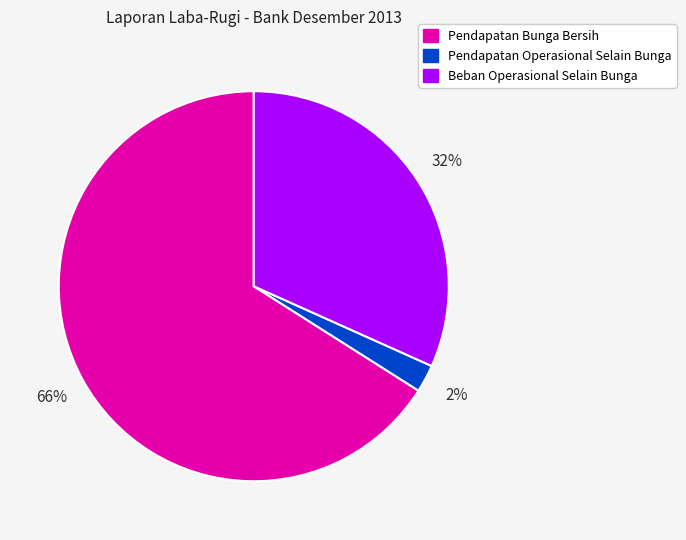

Does Beban Operasional Selain Bunga account for over 50% of the chart?

No